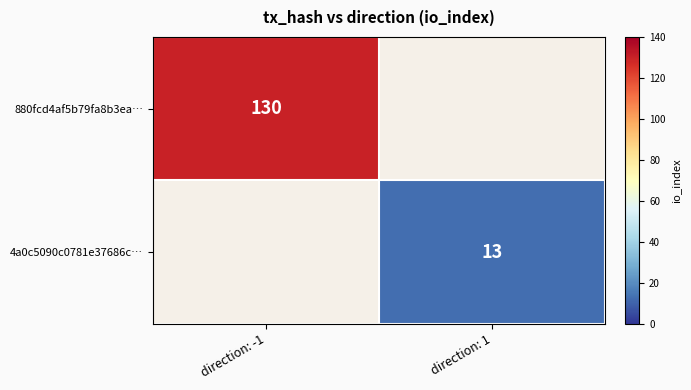

Is the value of 880fcd4af5b79fa8b3ea… at direction: -1 greater than the value of 4a0c5090c0781e37686c… at direction: 1?

Yes